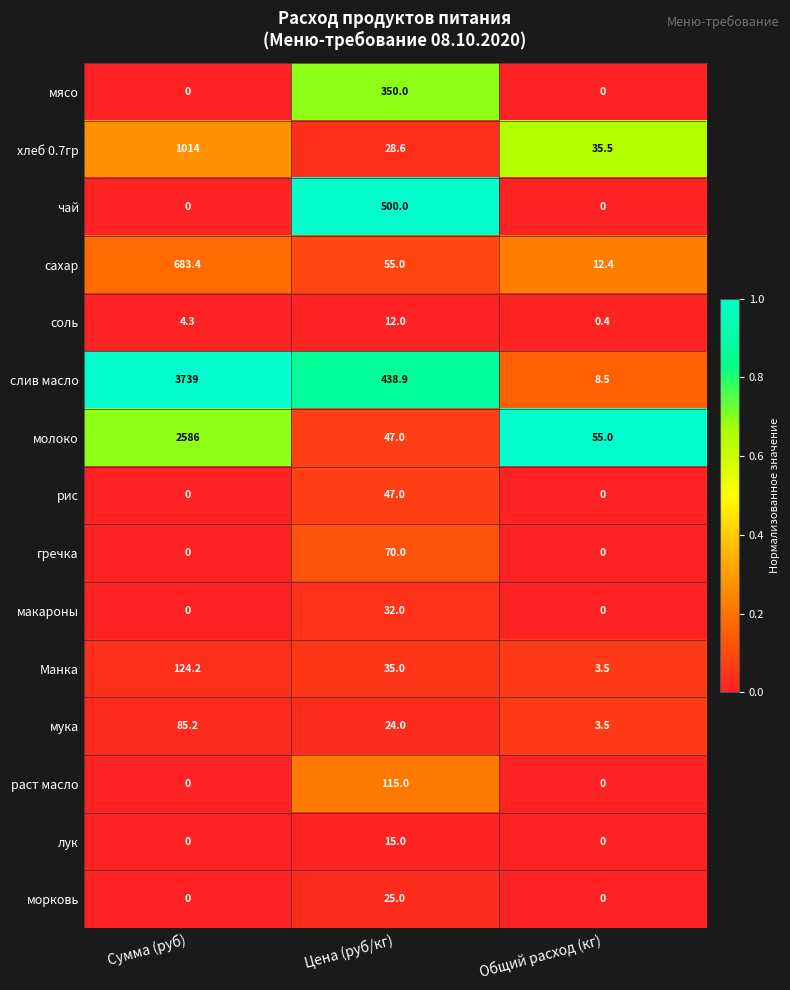

List the series in order of their peak value, lowest first.

соль, лук, морковь, макароны, рис, гречка, мука, раст масло, Манка, мясо, чай, сахар, хлеб 0.7гр, молоко, слив масло